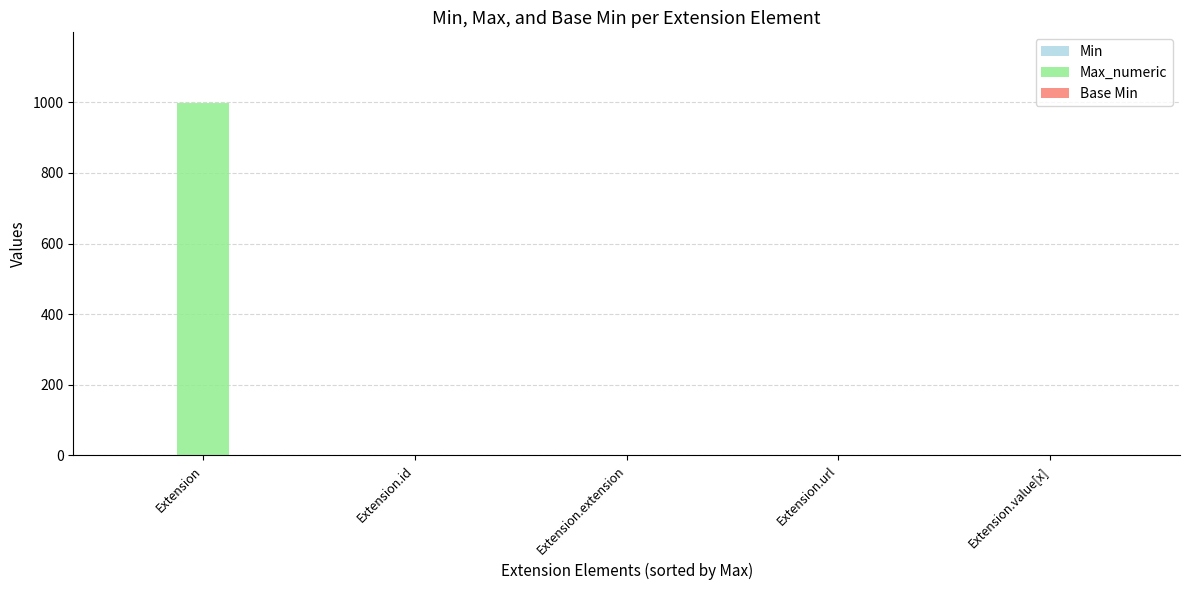

What is the sum of all Max_numeric values?

1002